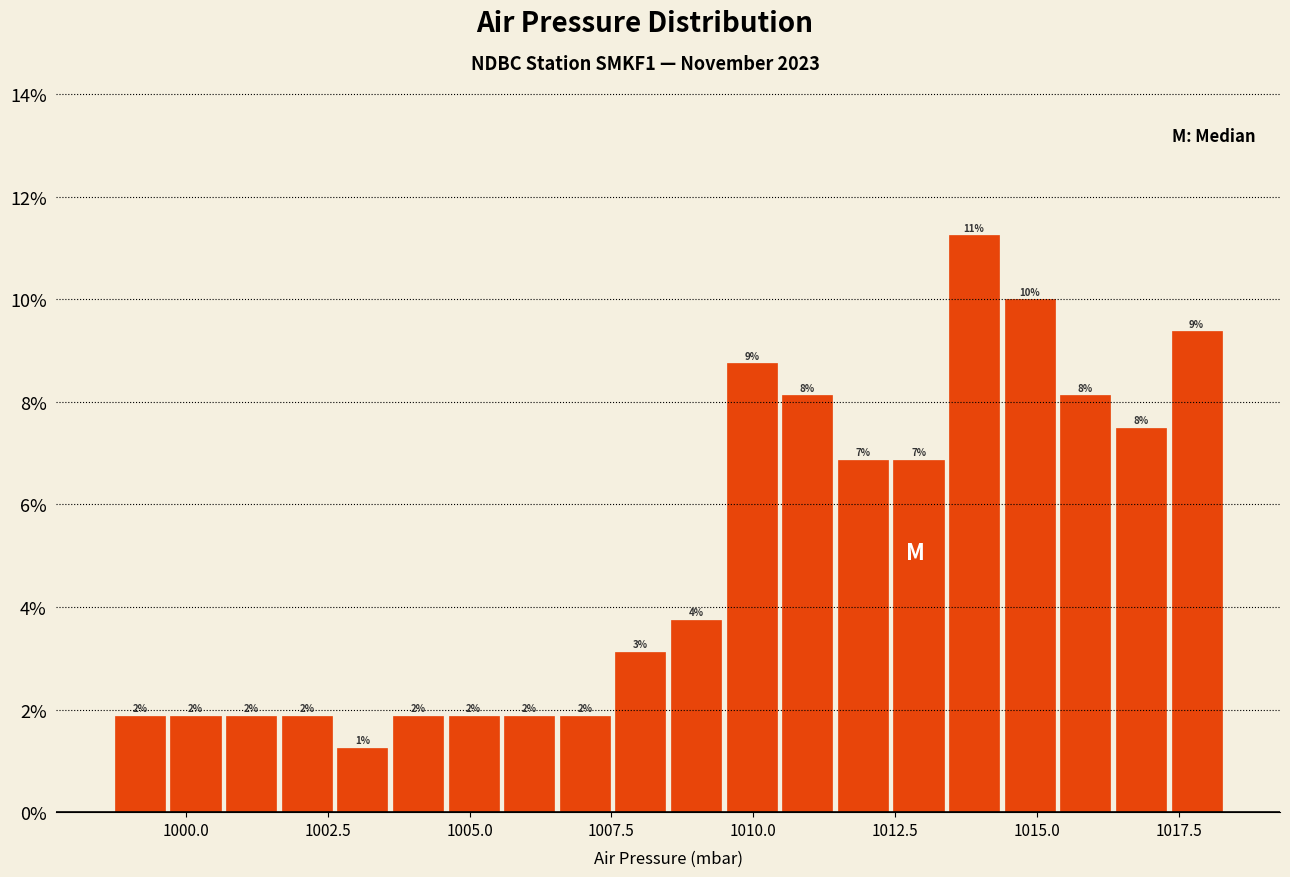

Around what value on the x-axis is the tallest bar? Give the approximate position of its centre, as read against the axis.

1014.0